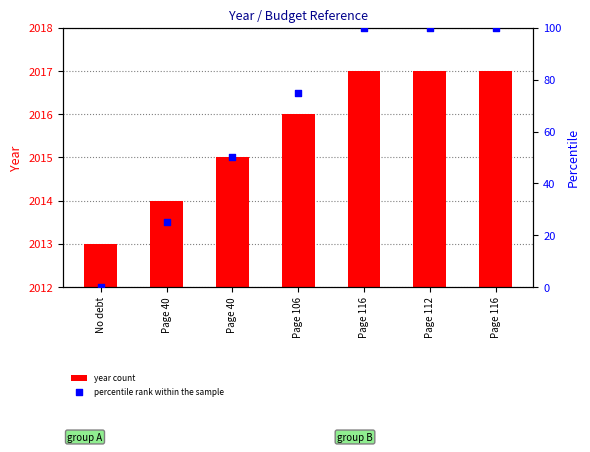

Which series has the widest spread of Y values?

percentile rank within the sample